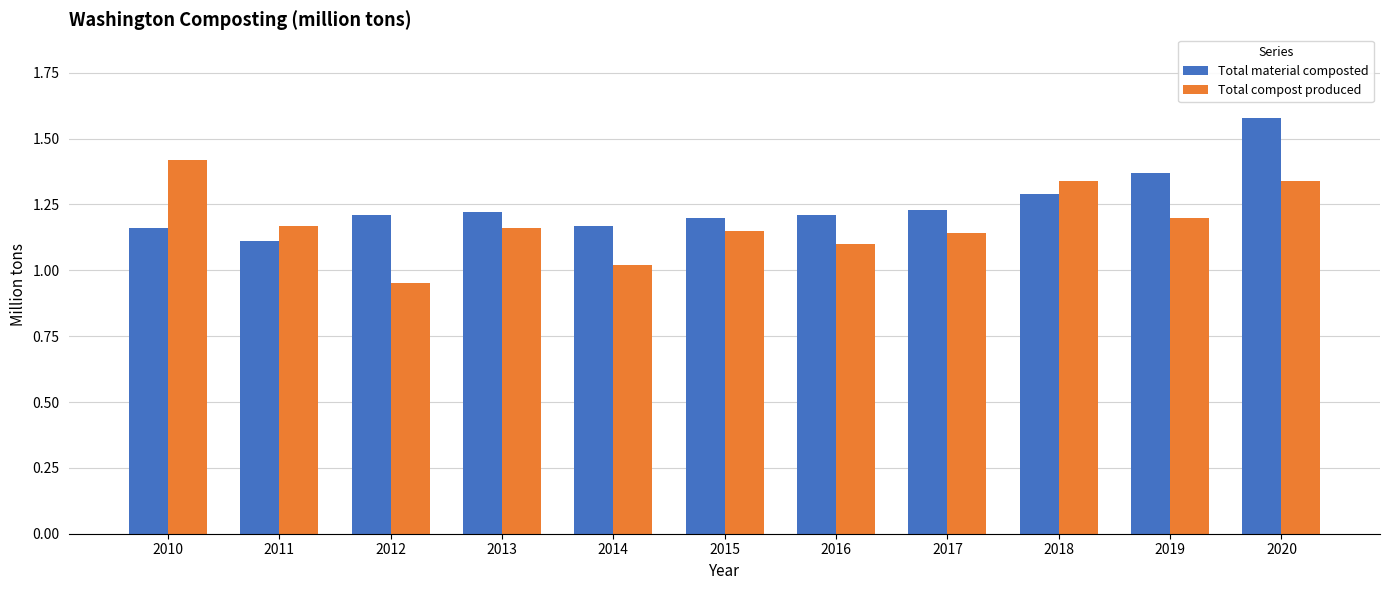

Rank the series by their maximum value, from highest to lowest.

Total material composted, Total compost produced